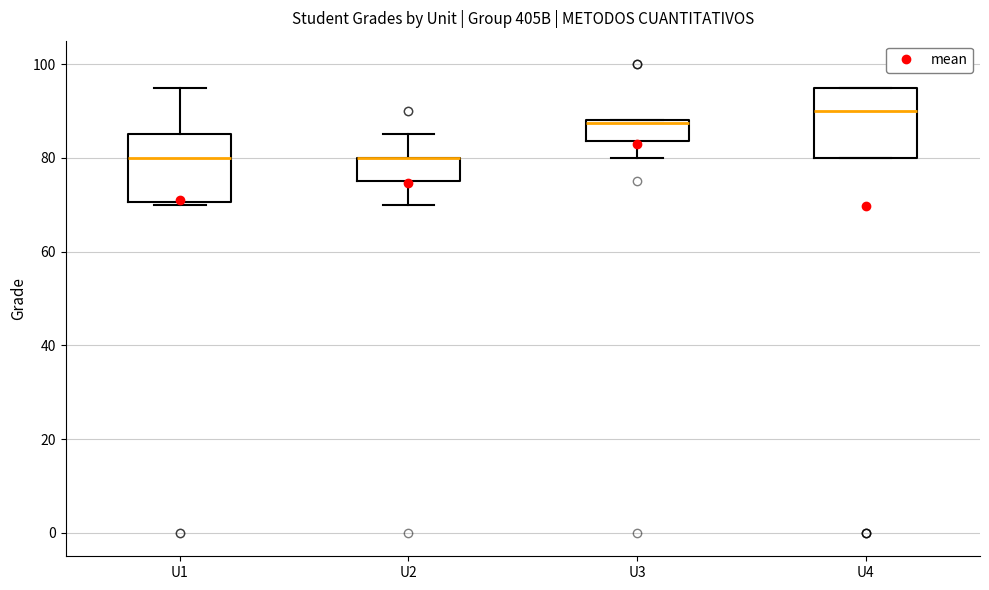

Where does the lower whisker of the box for U3 end on the y-axis? The values are not printed on the chart, so give them approximately, as read against the axis.

80